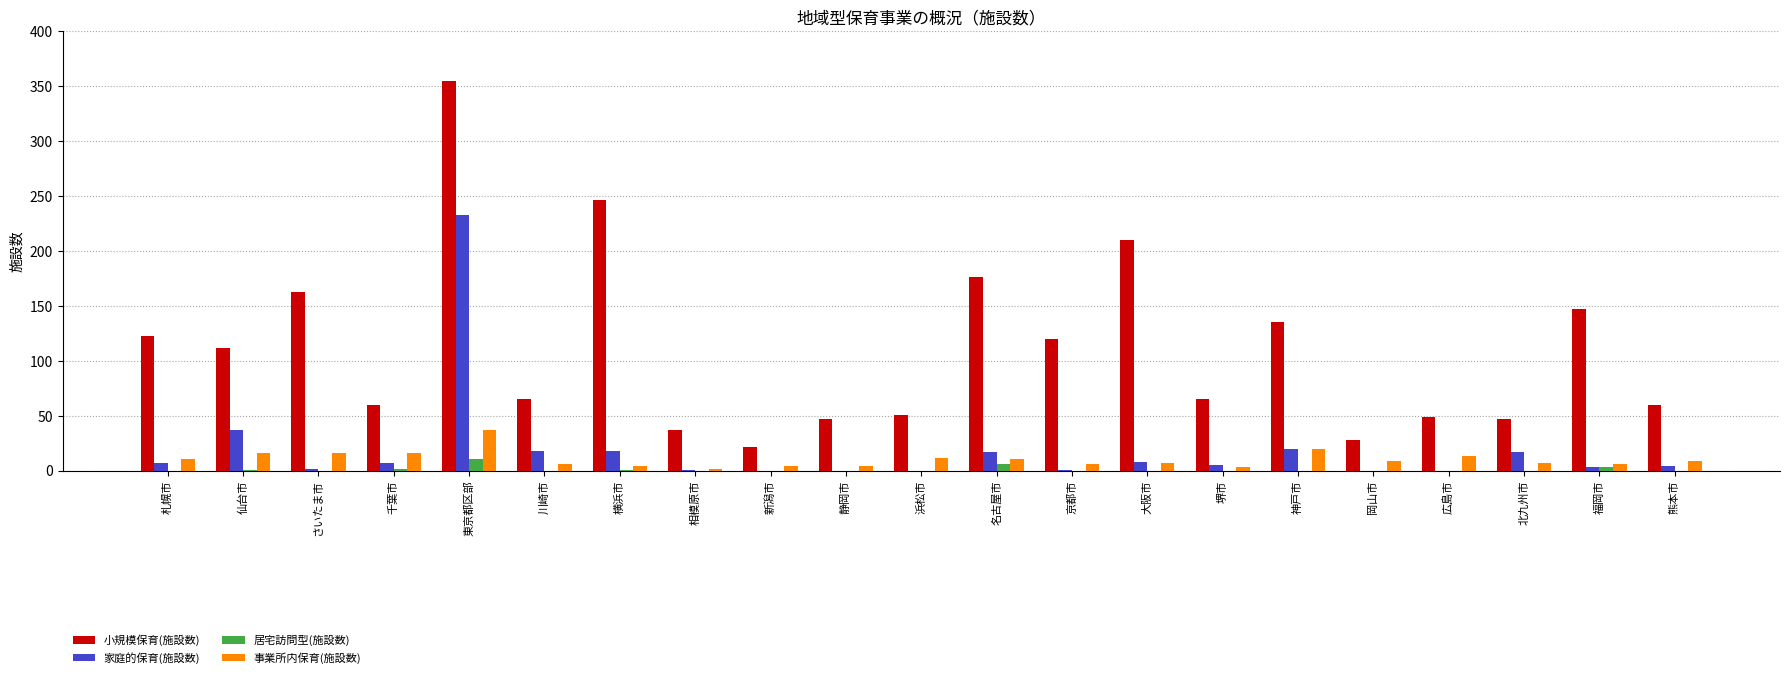

At which category does the chart reach its peak across all series?

東京都区部